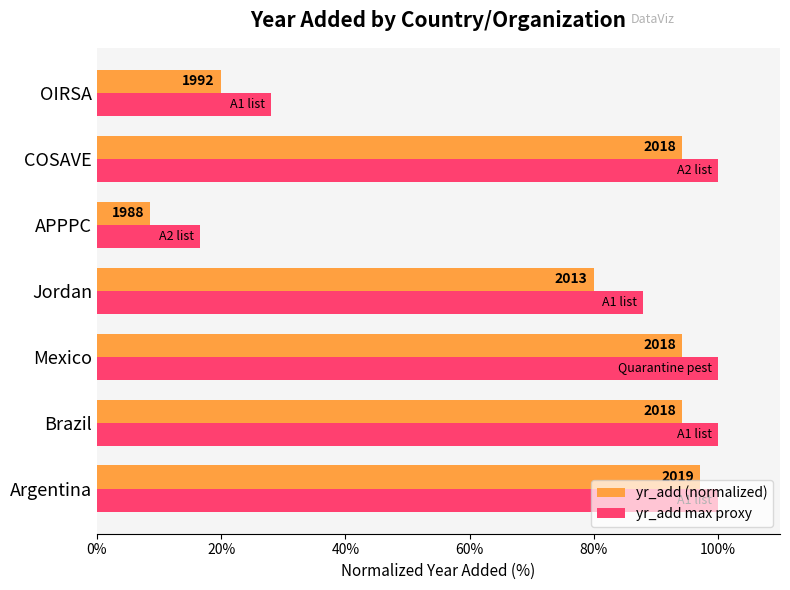

What are all the series names shown in the legend?

yr_add (normalized), yr_add max proxy